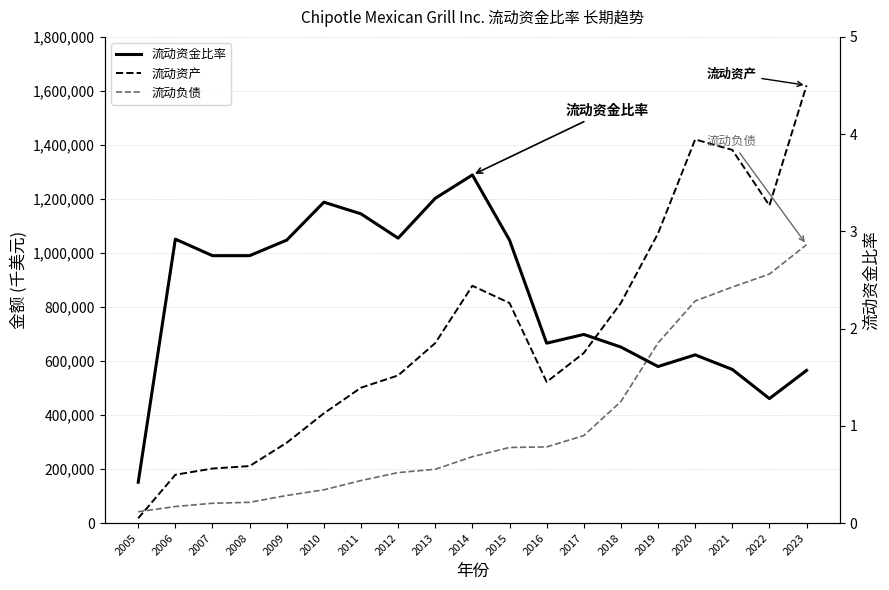

Which label corresponds to the largest value in the chart?

2023